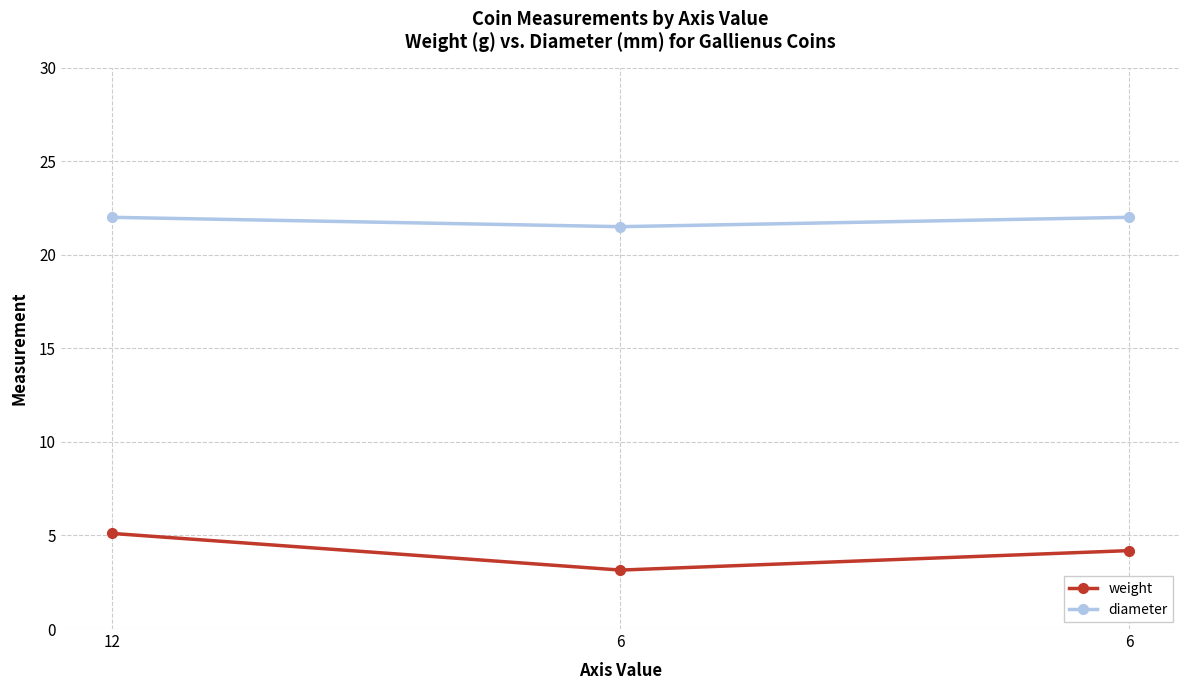

What is the maximum value for weight?

5.1